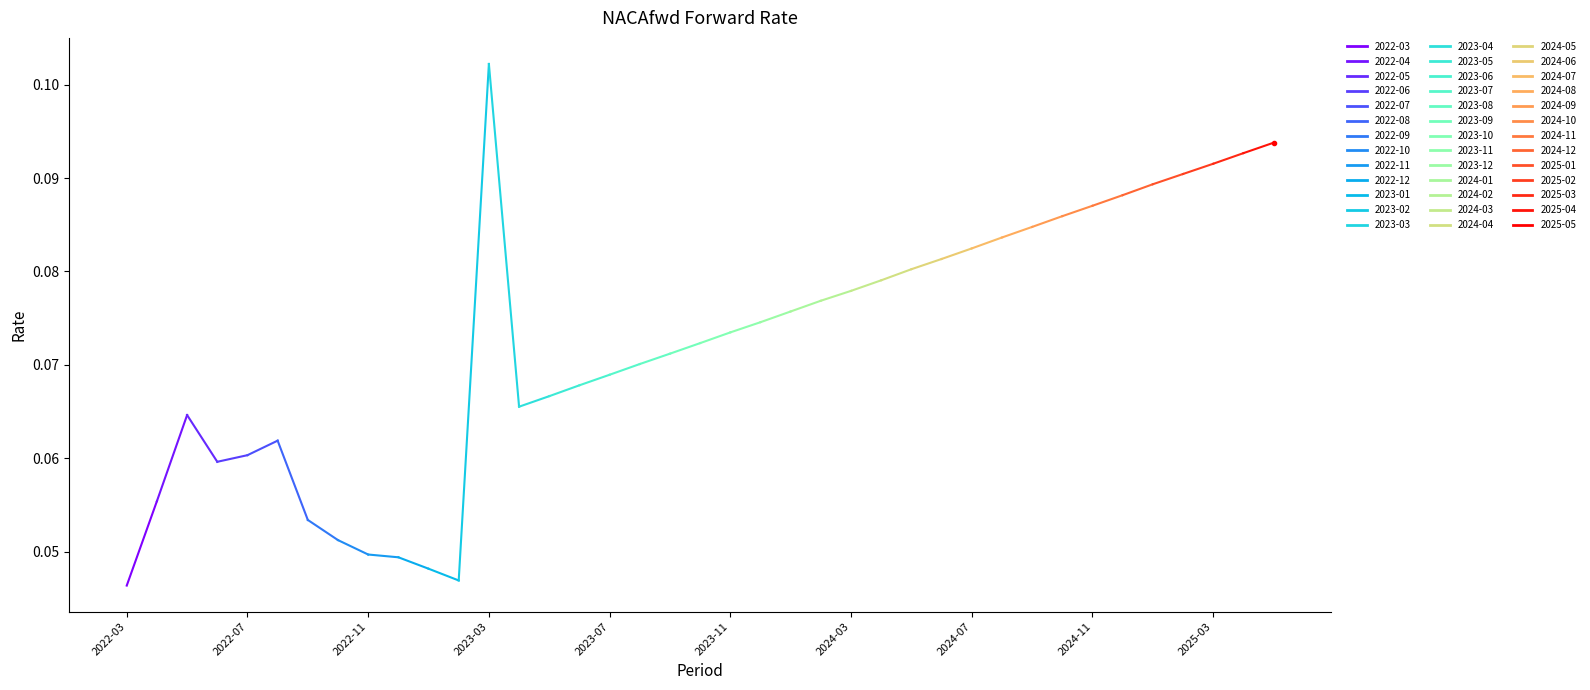

List the labels in order of value, smallest first.

2022-03, 2023-02, 2023-01, 2022-12, 2022-11, 2022-10, 2022-09, 2022-04, 2022-06, 2022-07, 2022-08, 2022-05, 2023-04, 2023-05, 2023-06, 2023-07, 2023-08, 2023-09, 2023-10, 2023-11, 2023-12, 2024-01, 2024-02, 2024-03, 2024-04, 2024-05, 2024-06, 2024-07, 2024-08, 2024-09, 2024-10, 2024-11, 2024-12, 2025-01, 2025-02, 2025-03, 2025-04, 2025-05, 2023-03